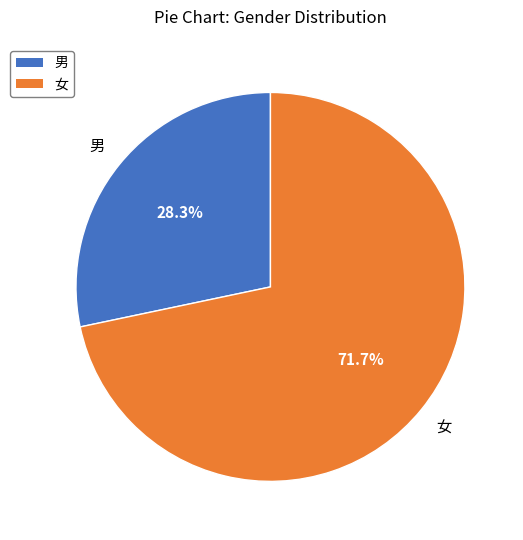

To the nearest percent, what portion does 男 represent?

28%